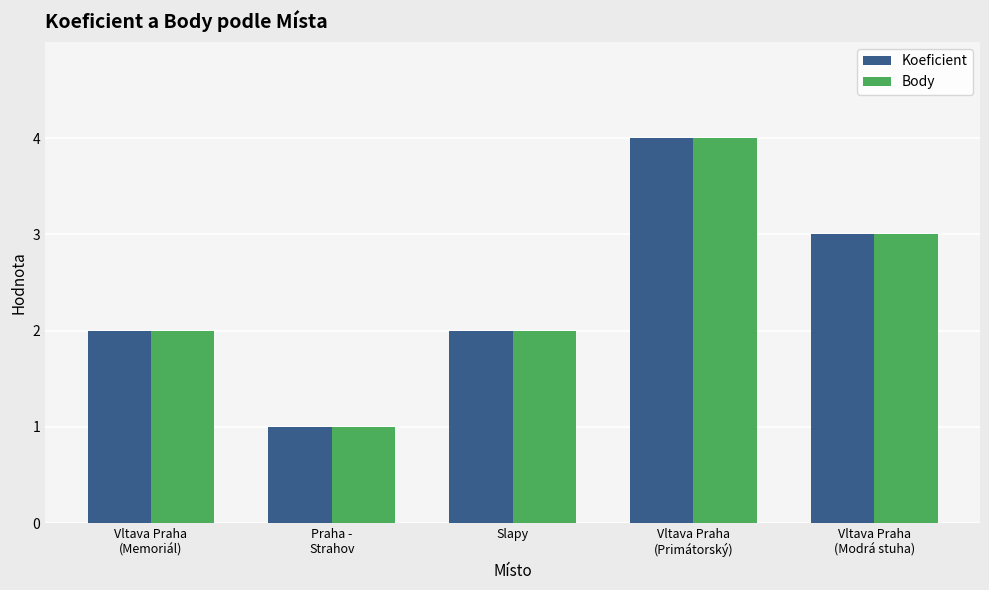

Is it true that Koeficient equals 2 at Slapy?

True